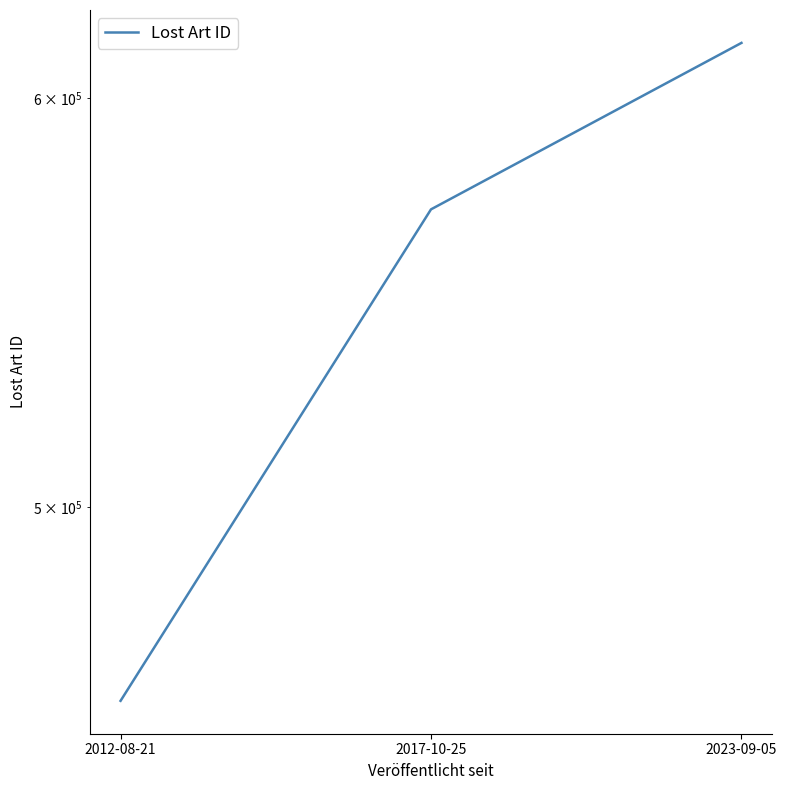

The chart shows a value of 614931 at 2023-09-05. True or false?

True